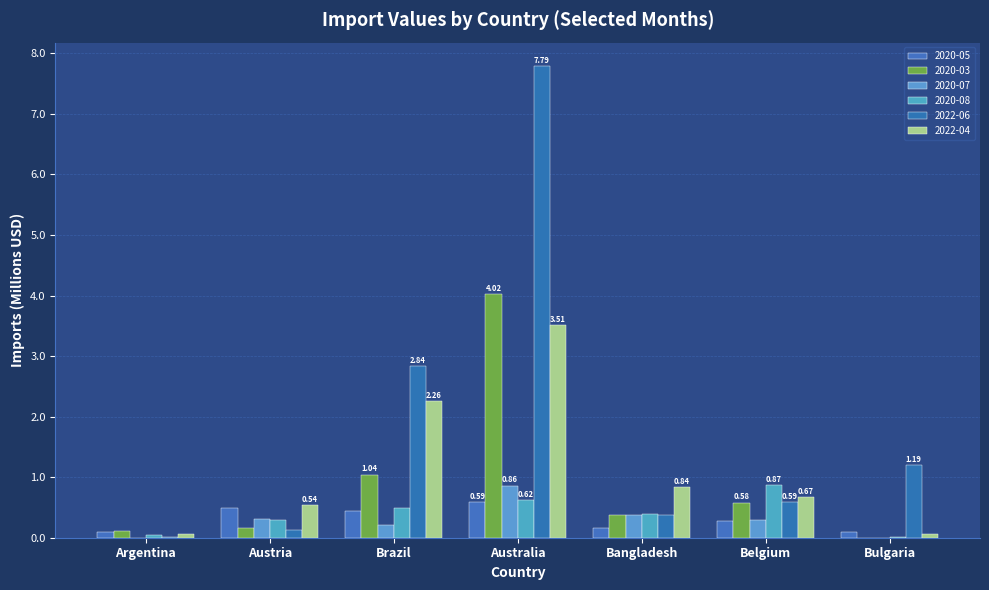

True or false: 2020-05 has a value of 0.6 at Australia.

True